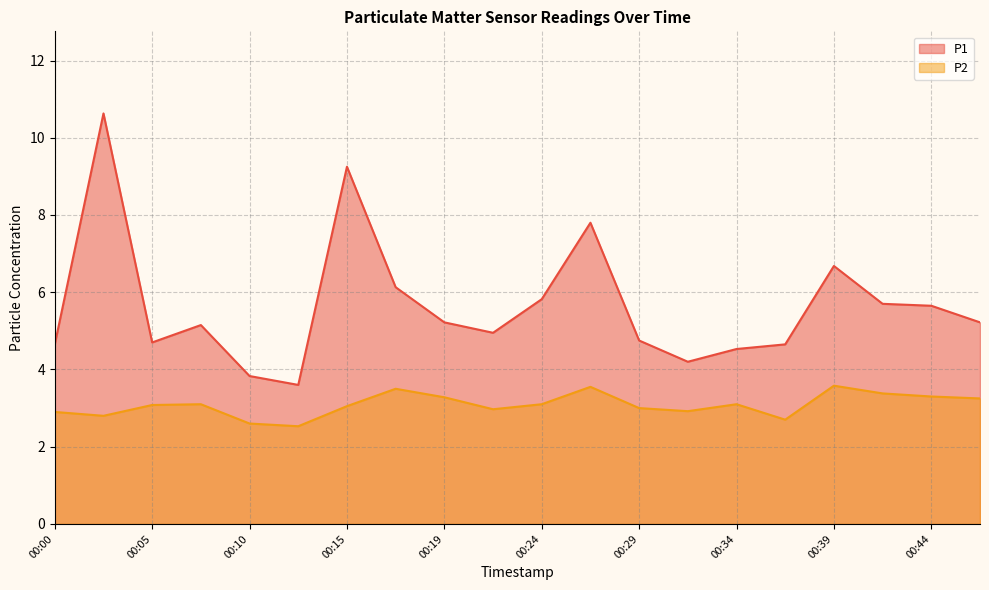

What is the lowest value of the P2 series?

2.5